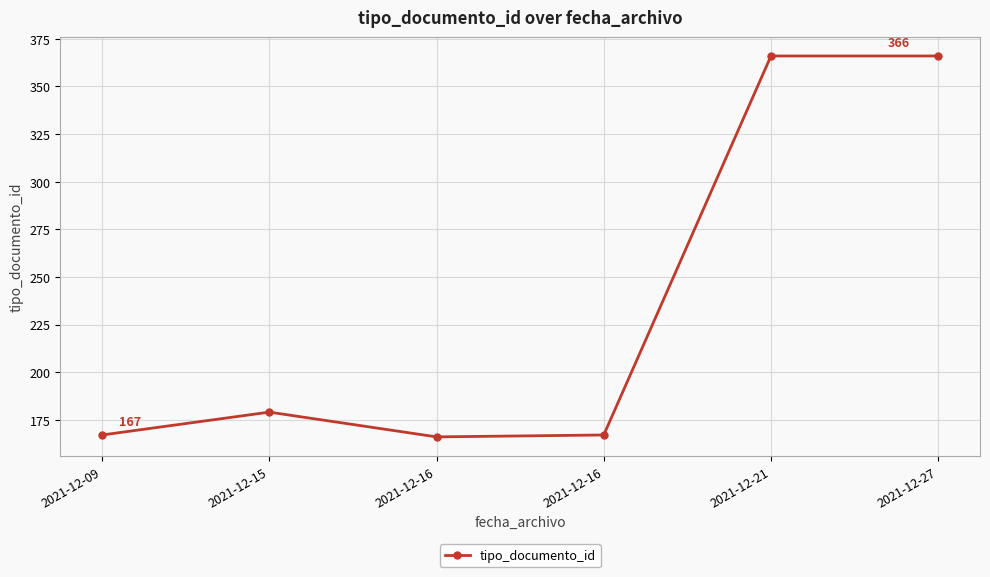

How many distinct data groups are displayed?

1